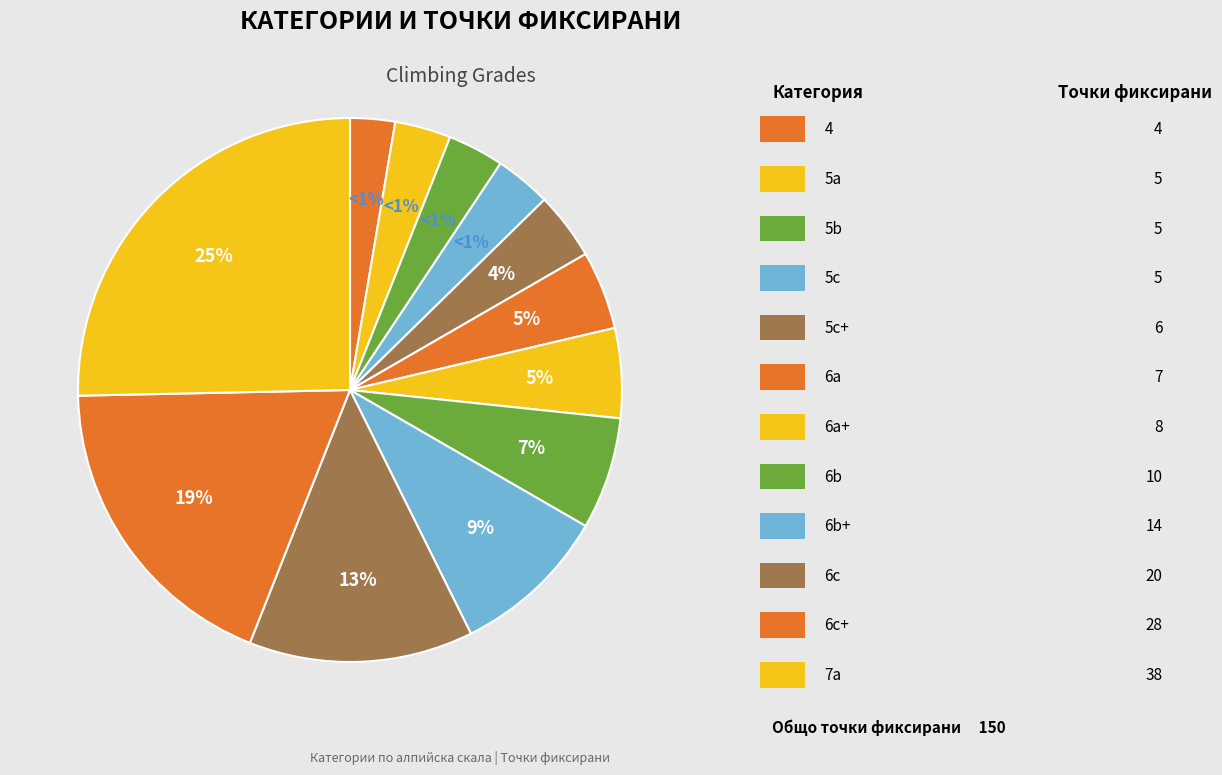

How many segments does this pie chart have?

12